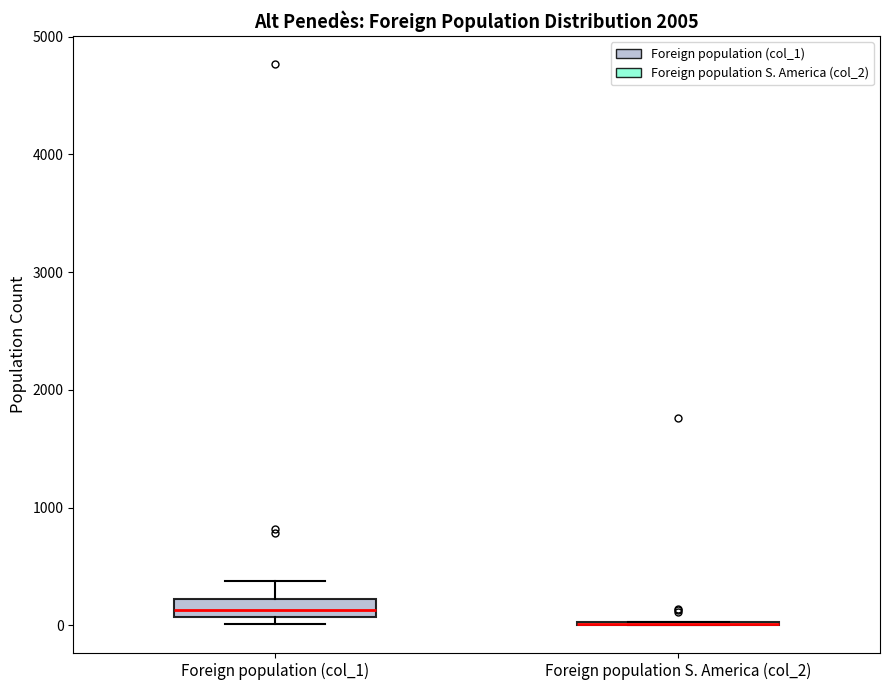

Which box is the tallest, from its lower edge to its upper edge?

Foreign population (col_1)